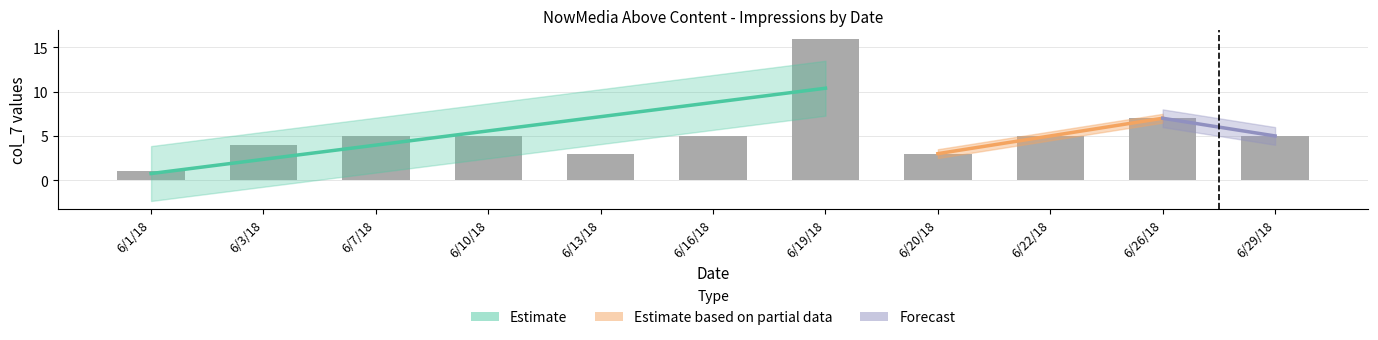

Read the value at 6/7/18, to the nearest 5.

5